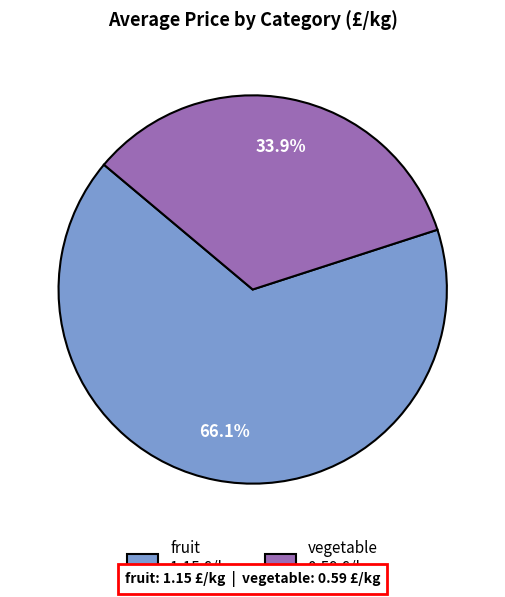

What is the ratio of the value at fruit 1.15 £/kg to the value at vegetable 0.59 £/kg?

1.9